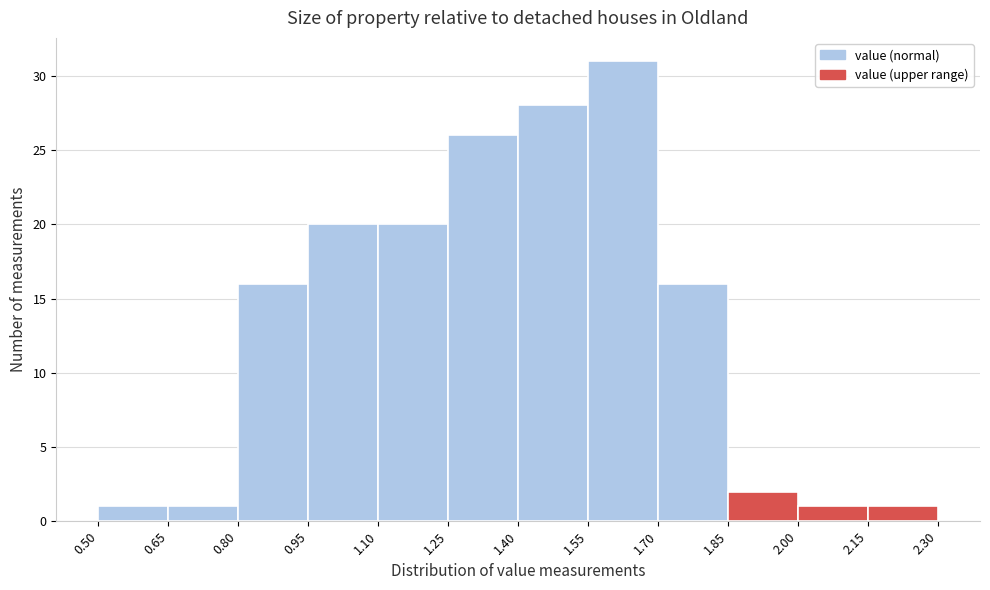

Reading left to right, transcribe this chart: for each bar, give the range it covers on the x-axis and its height. The values are not printed on the chart, so give them approximately, as read against the axis.

0.50 to 0.65: 1
0.65 to 0.80: 1
0.80 to 0.95: 16
0.95 to 1.10: 20
1.10 to 1.25: 20
1.25 to 1.40: 26
1.40 to 1.55: 28
1.55 to 1.70: 31
1.70 to 1.85: 16
1.85 to 2.00: 2
2.00 to 2.15: 1
2.15 to 2.30: 1